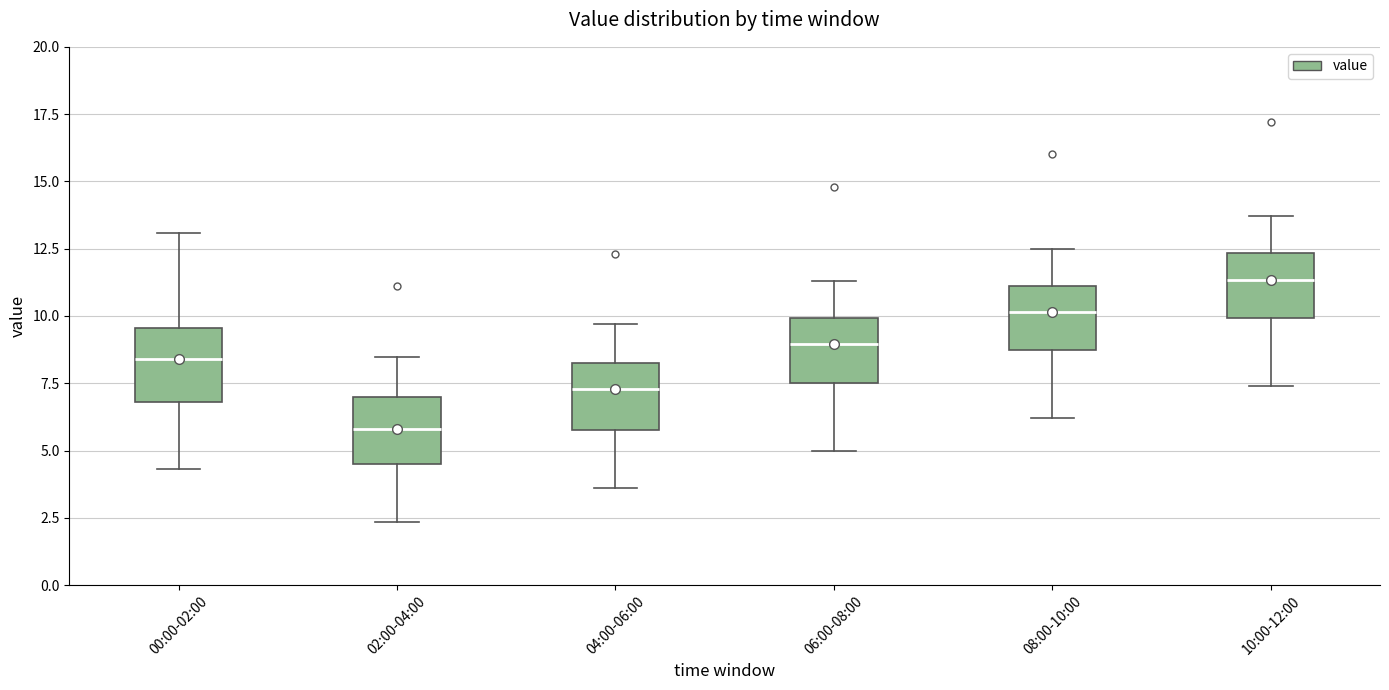

Which box has the highest median line?

10:00-12:00